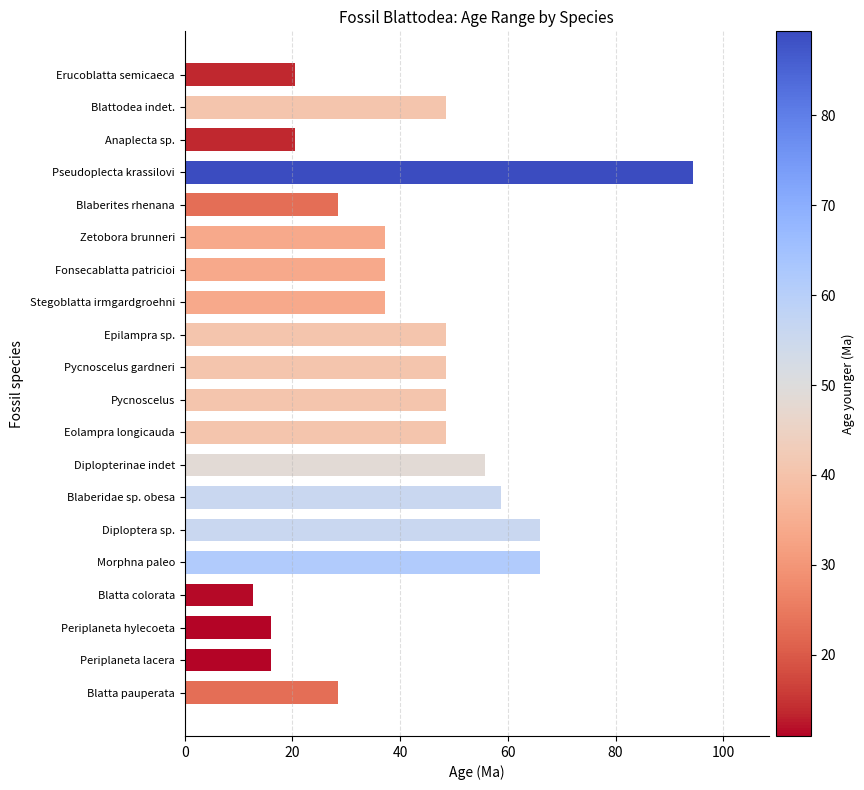

Which category has the highest value across all series?

Pseudoplecta krassilovi